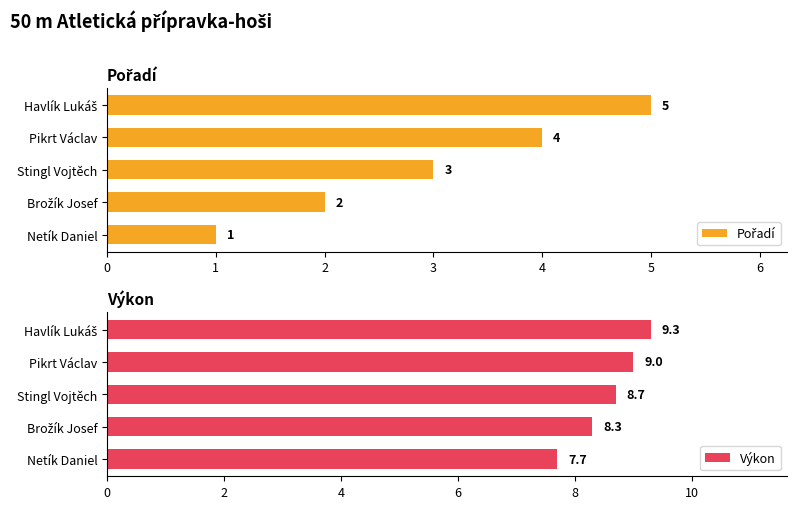

What is the sum of all Výkon values?

43.0